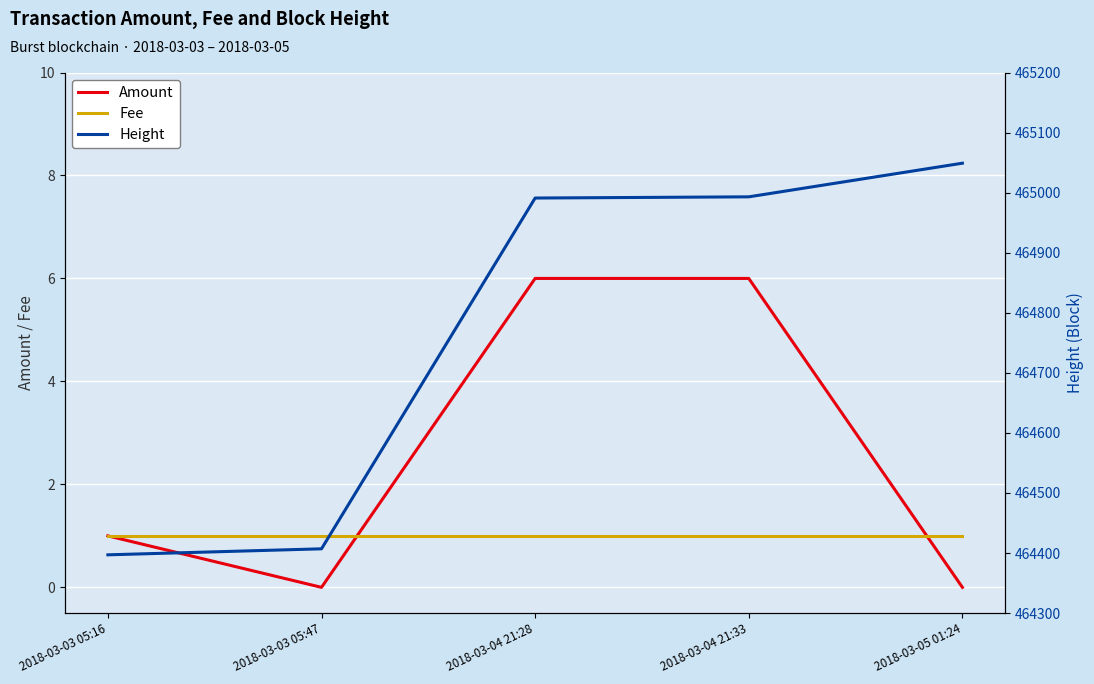

At 2018-03-03 05:16, list the series in order from largest to smallest.

Height, Amount, Fee